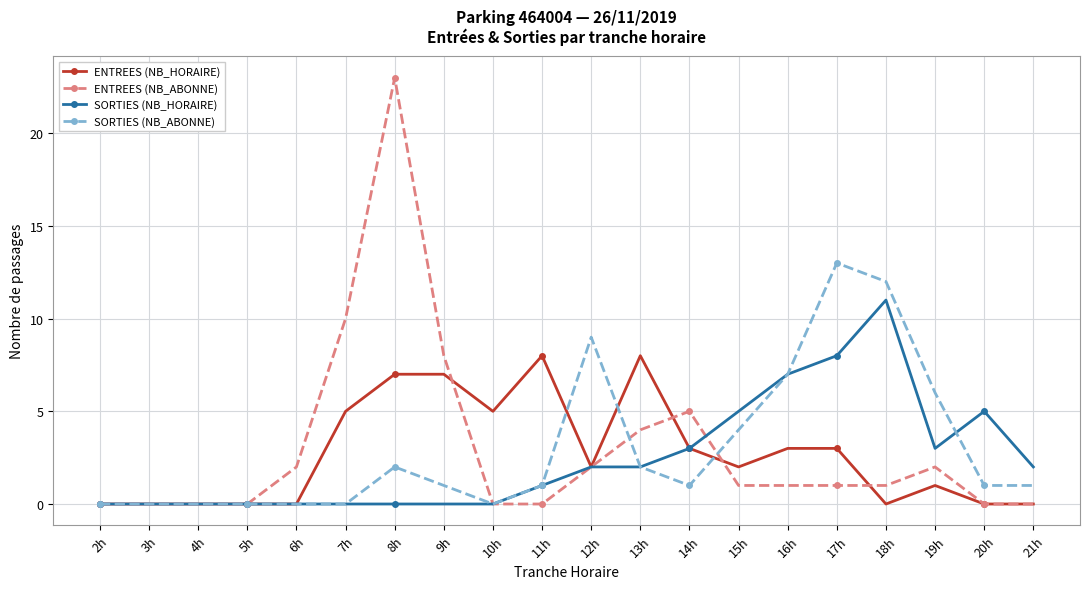

True or false: SORTIES (NB_HORAIRE) has more than 1 interior local peaks.

True